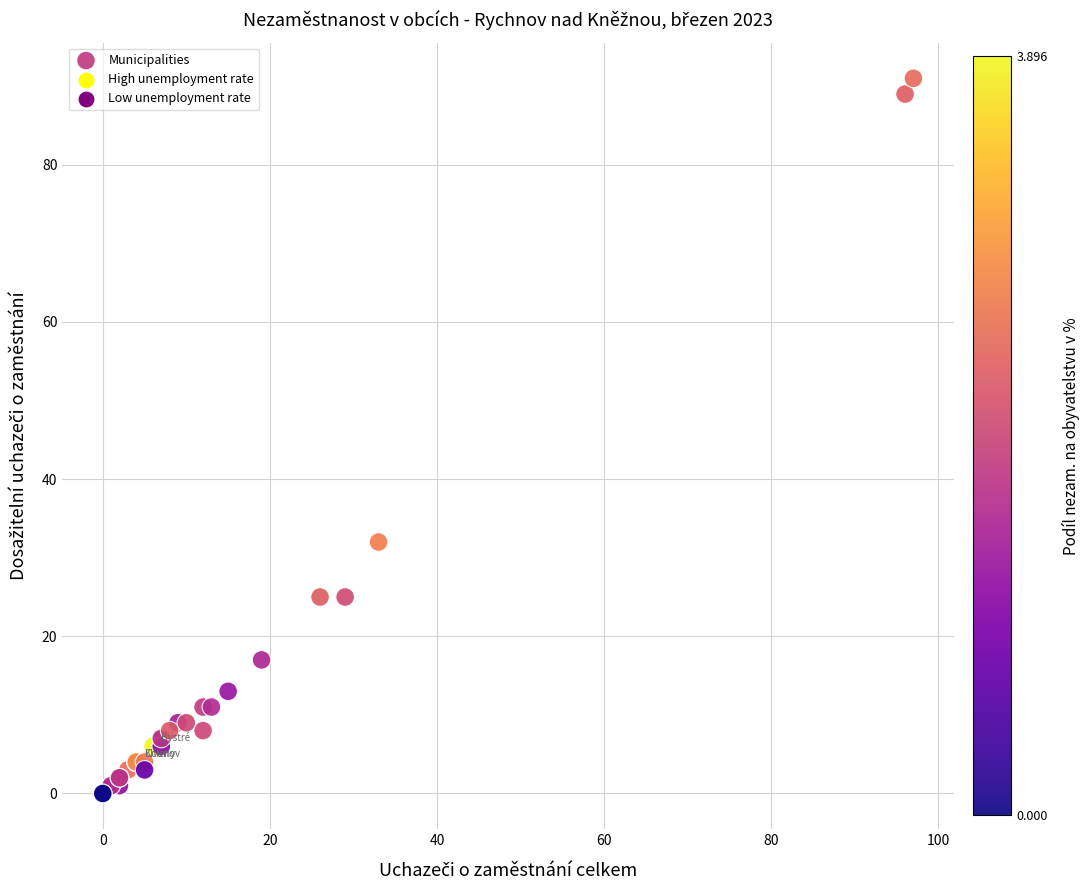

What Y value in the scatter plot is closest to 45?

32